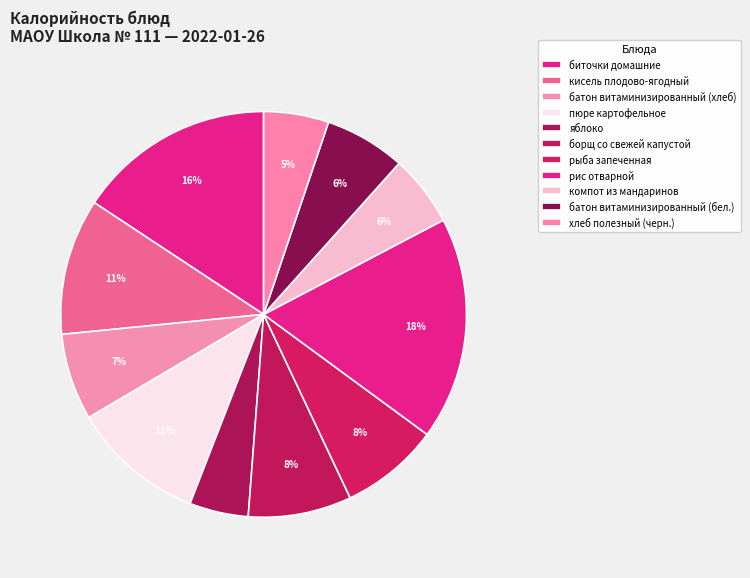

Rank the categories by value from lowest to highest.

яблоко, хлеб полезный (черн.), компот из мандаринов, батон витаминизированный (бел.), батон витаминизированный (хлеб), рыба запеченная, борщ со свежей капустой, пюре картофельное, кисель плодово-ягодный, биточки домашние, рис отварной